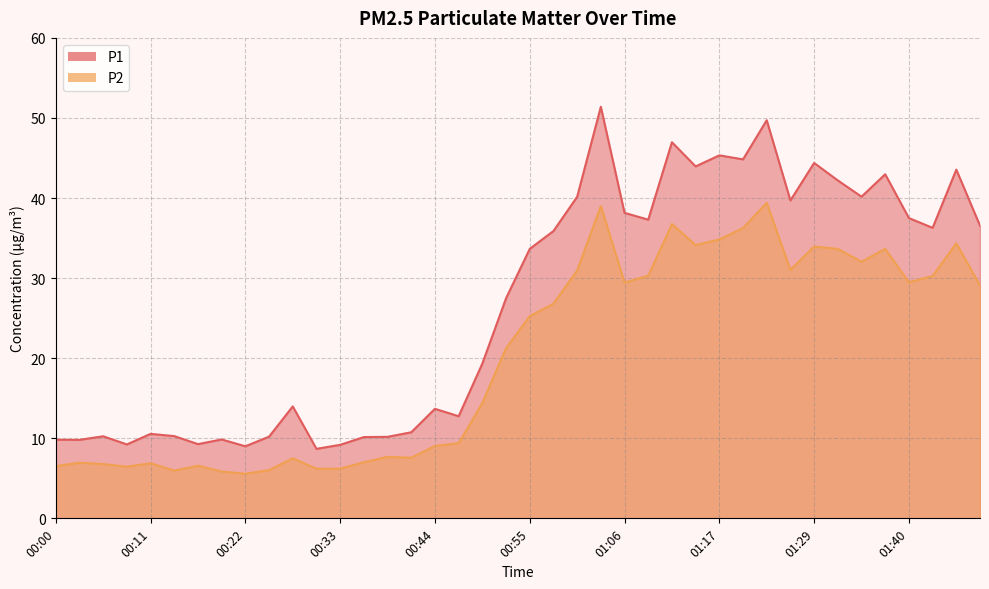

Which series changed the most between 00:36 and 01:45?

P1